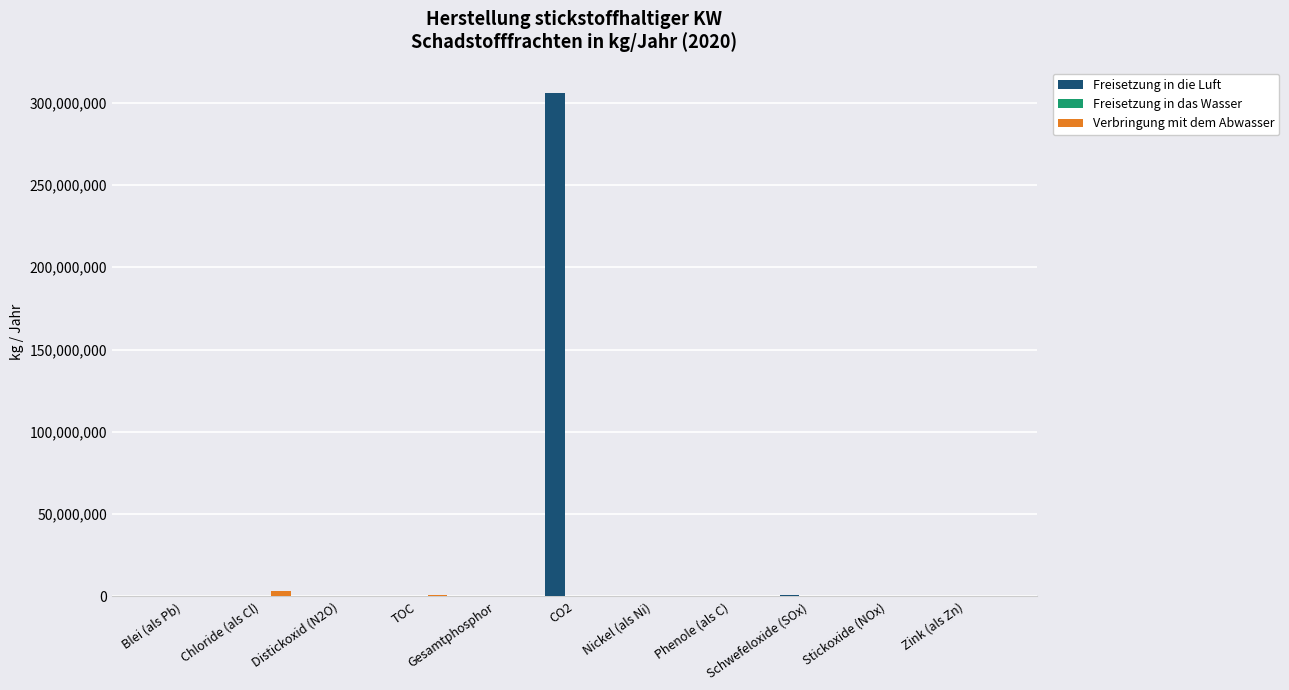

True or false: Verbringung mit dem Abwasser has a value of 617000 at TOC.

True